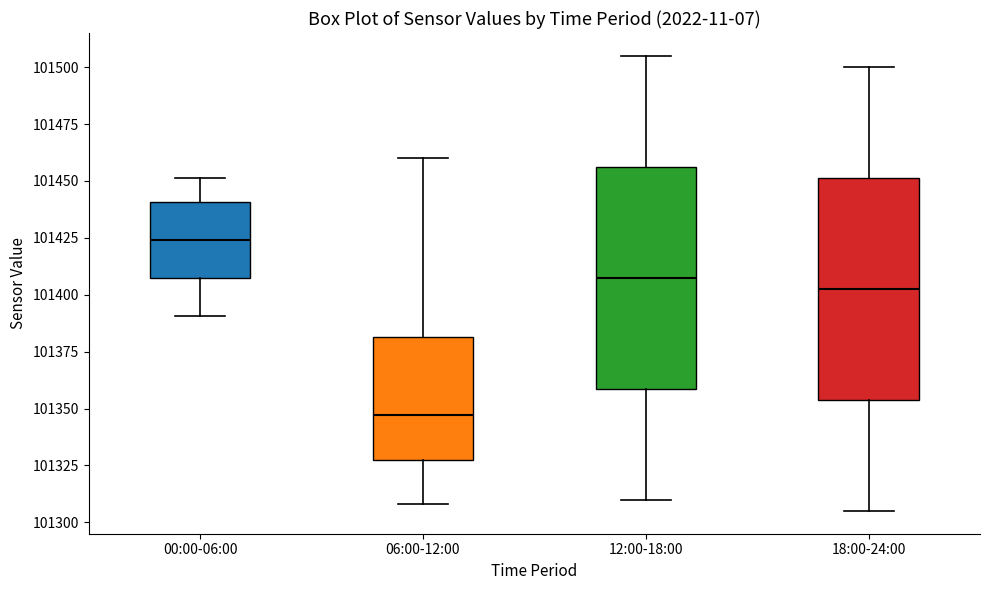

Reading left to right, read every box against the y-axis: the position of its median line, the range the box covers, and the ends of its whiskers. The values are not printed on the chart, so give them approximately, as read against the axis.

00:00-06:00: median 101425, box 101405 to 101440, whiskers 101390 to 101450
06:00-12:00: median 101345, box 101330 to 101380, whiskers 101310 to 101460
12:00-18:00: median 101410, box 101360 to 101455, whiskers 101310 to 101505
18:00-24:00: median 101405, box 101355 to 101450, whiskers 101305 to 101500